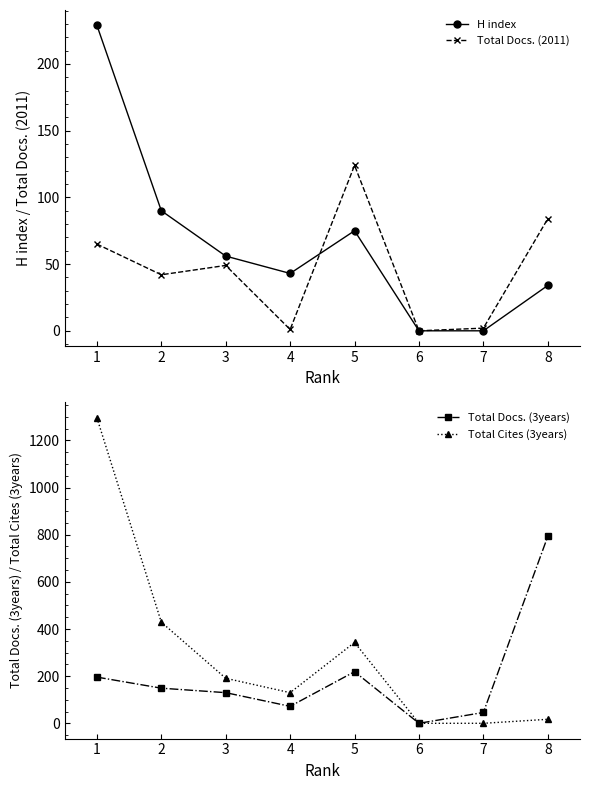

Reading left to right, what are all the values shown in this chart?

H index: 1=229	2=90	3=56	4=43	5=75	6=0	7=0	8=34
Total Docs. (2011): 1=65	2=42	3=49	4=1	5=124	6=0	7=2	8=84
Total Docs. (3years): 1=196	2=149	3=130	4=72	5=219	6=0	7=46	8=793
Total Cites (3years): 1=1296	2=429	3=191	4=130	5=343	6=0	7=0	8=17